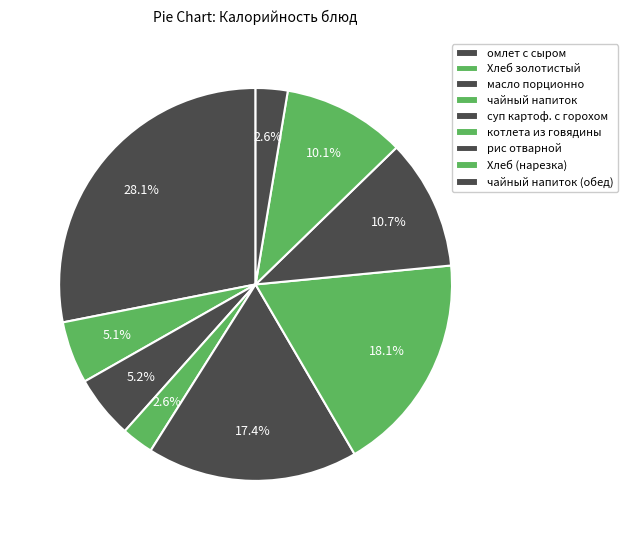

How many segments does this pie chart have?

9